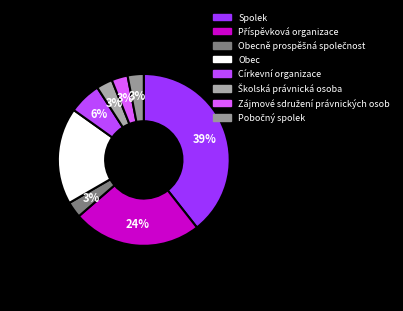

How many segments does this pie chart have?

8